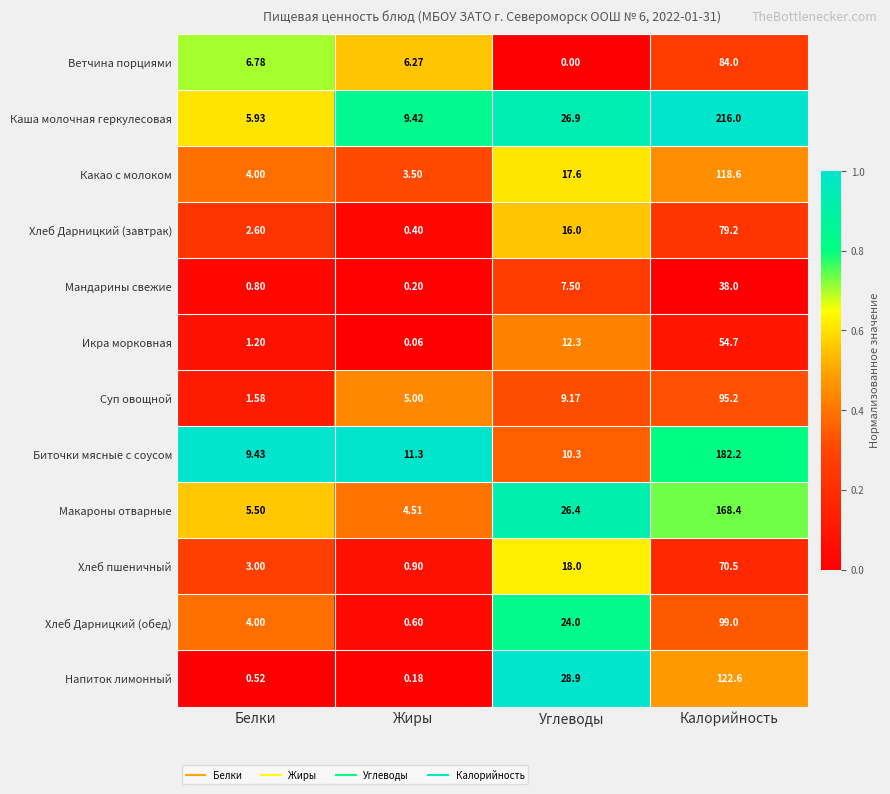

Which category has the lowest value in the Напиток лимонный series?

Жиры